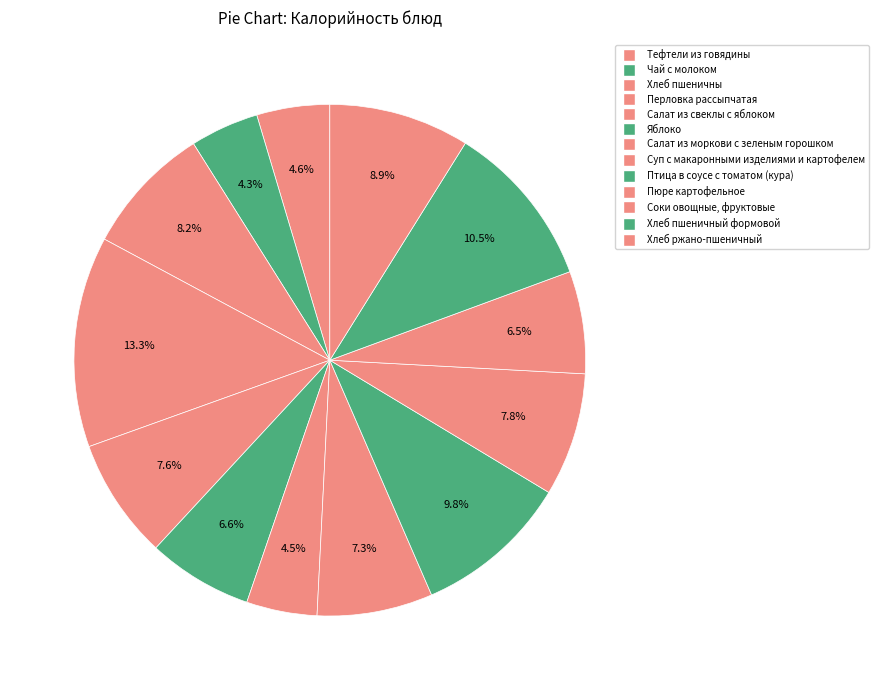

How many slices are in this pie chart?

13